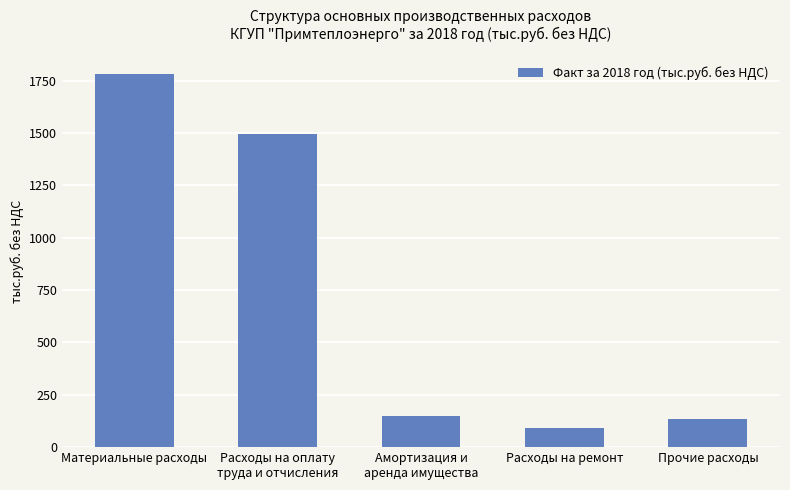

Does the chart contain any negative values?

No